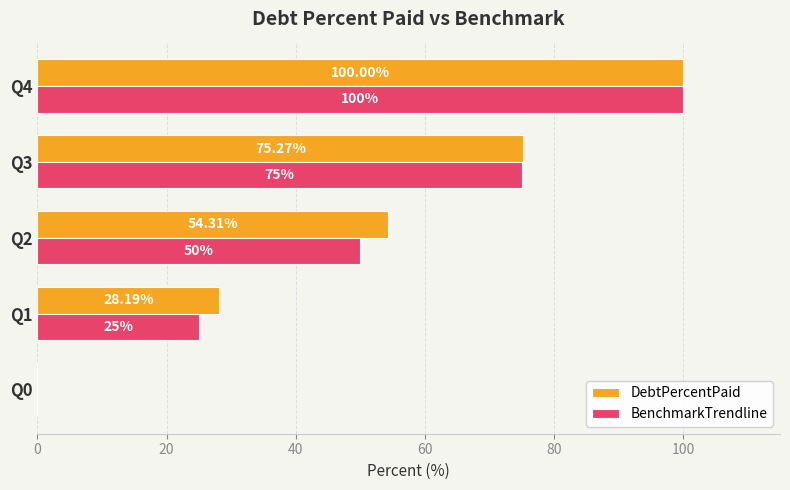

At which label is BenchmarkTrendline closest to 50?

Q2